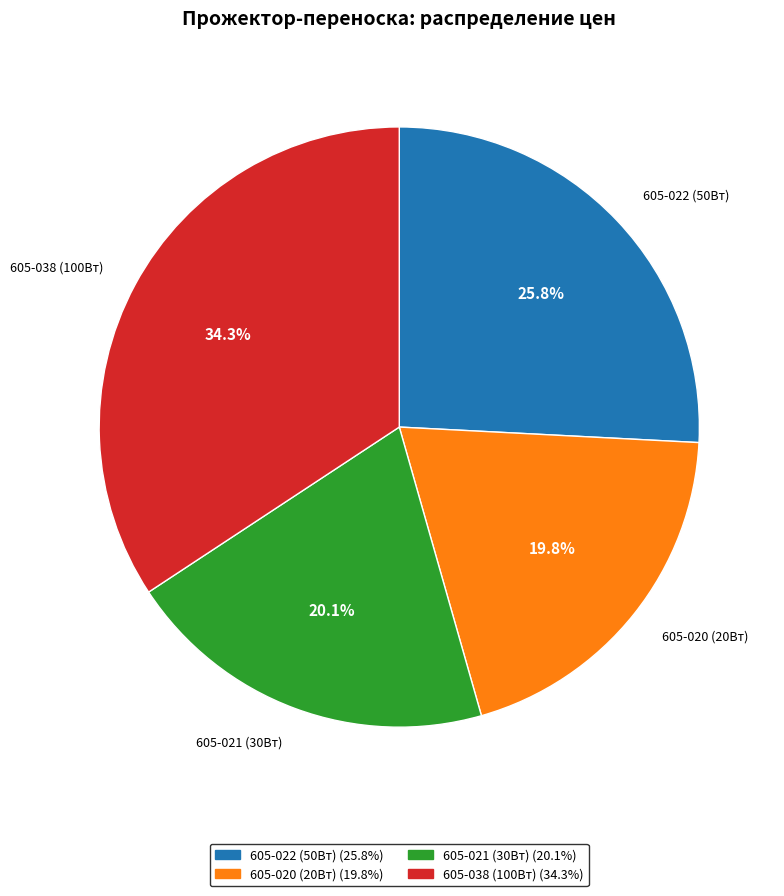

Is 605-021 (30Вт) the majority of the pie?

No